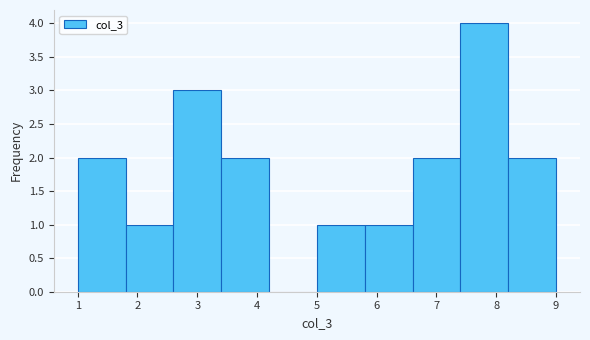

How tall is the bar that spans 5.8 to 6.6 on the x-axis? The values are not printed on the chart, so give them approximately, as read against the axis.

1